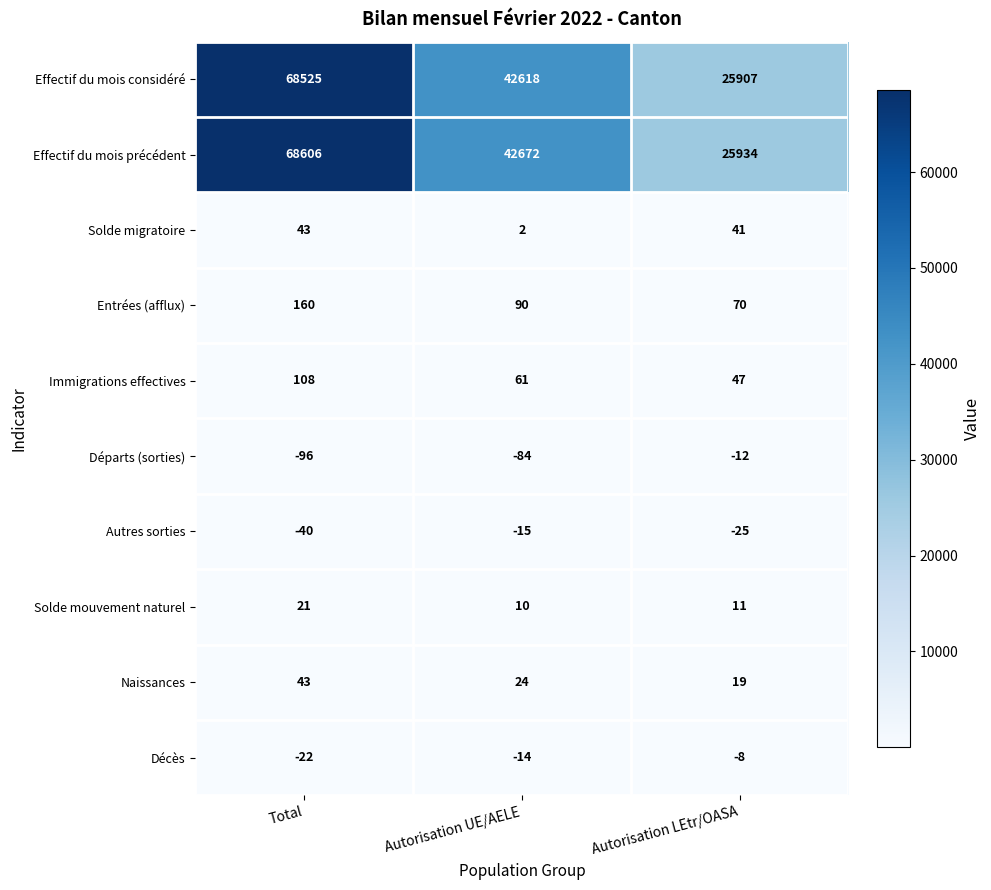

What is the sum of the Solde migratoire values at Autorisation LEtr/OASA and Autorisation UE/AELE?

43